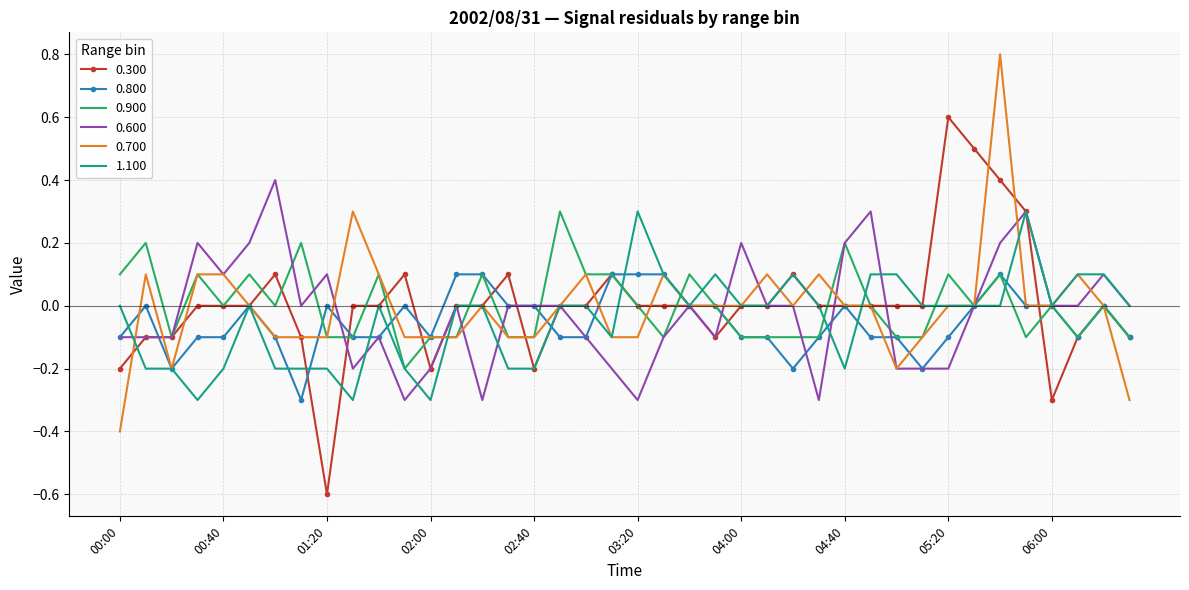

What is the maximum value shown in the chart?

0.8